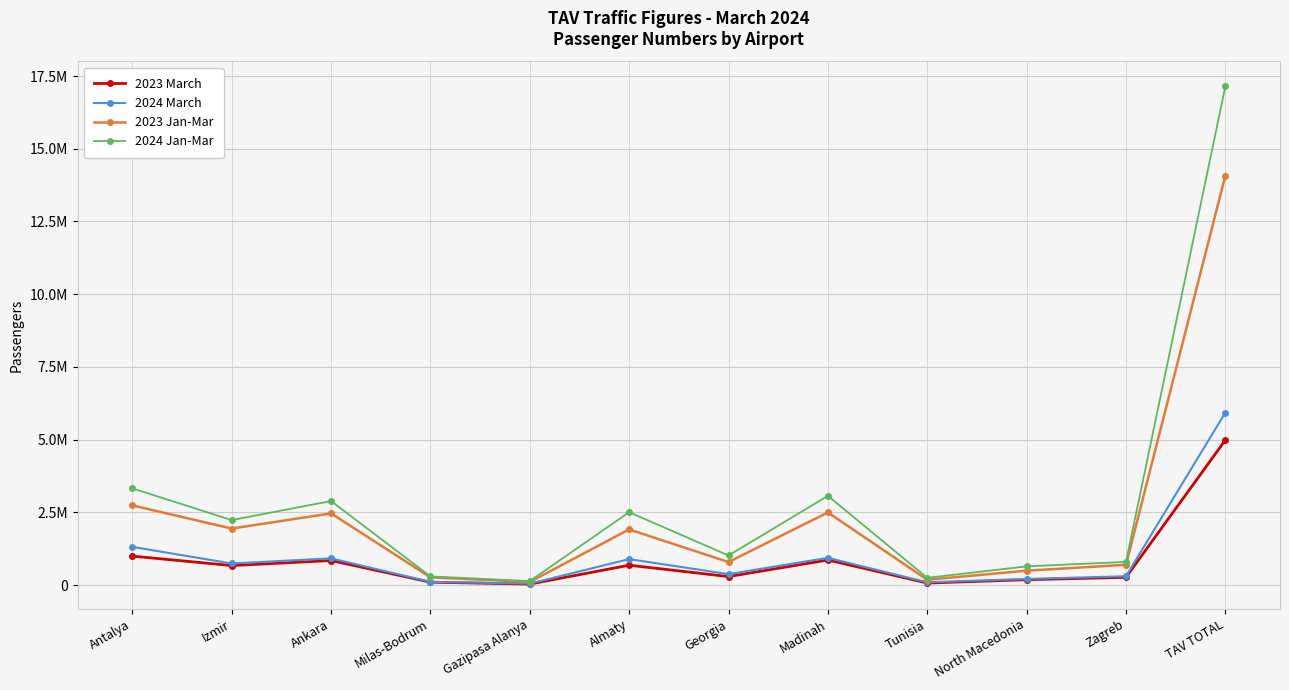

Where is 2024 Jan-Mar nearest to the value 8640881?

Antalya